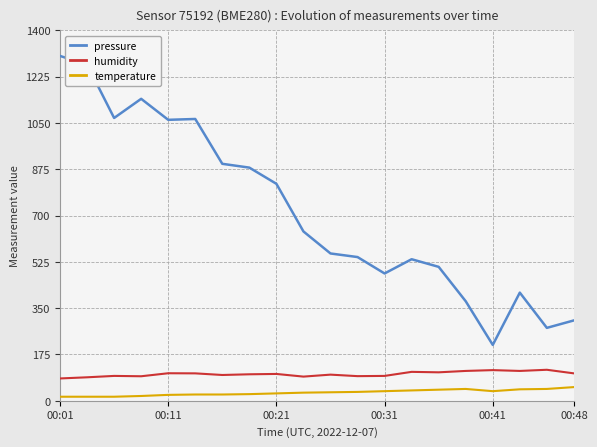

What is the maximum value shown in the chart?

1303.2